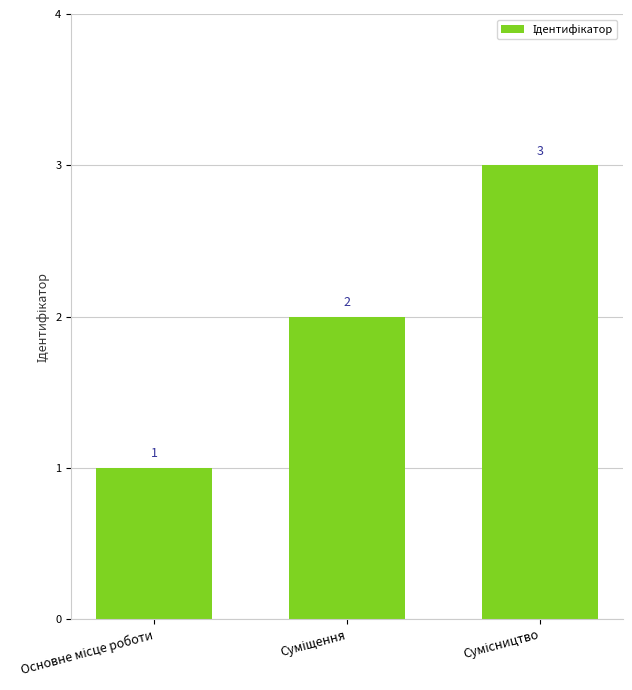

What is the greatest value displayed?

3